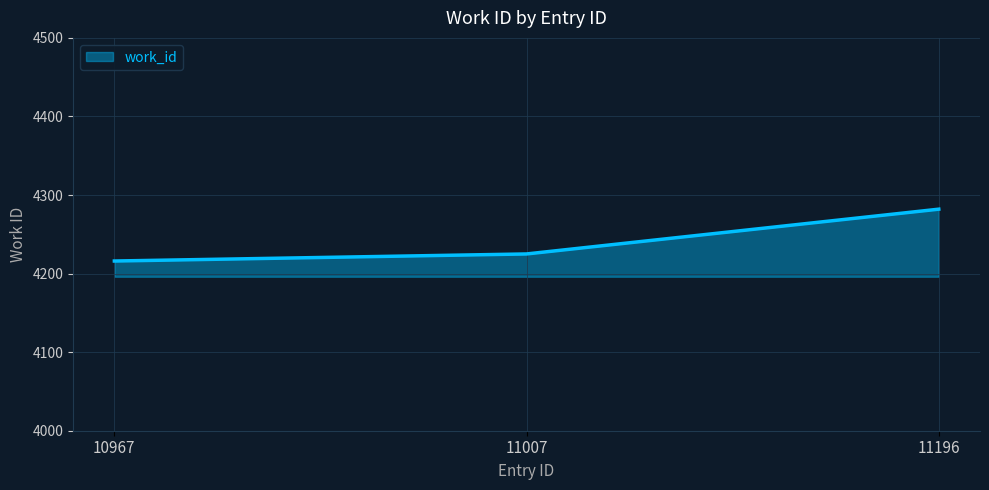

What is the difference between the maximum and minimum values?

66